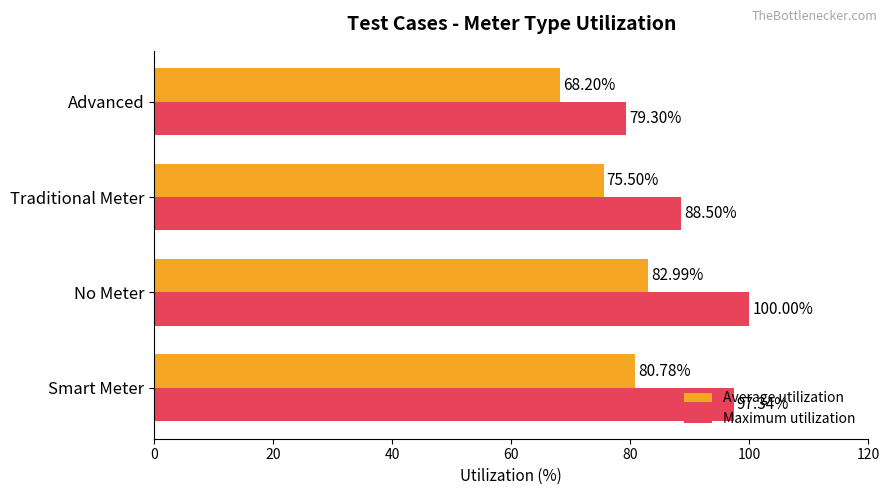

List the labels in order of Maximum utilization value, largest first.

No Meter, Smart Meter, Traditional Meter, Advanced